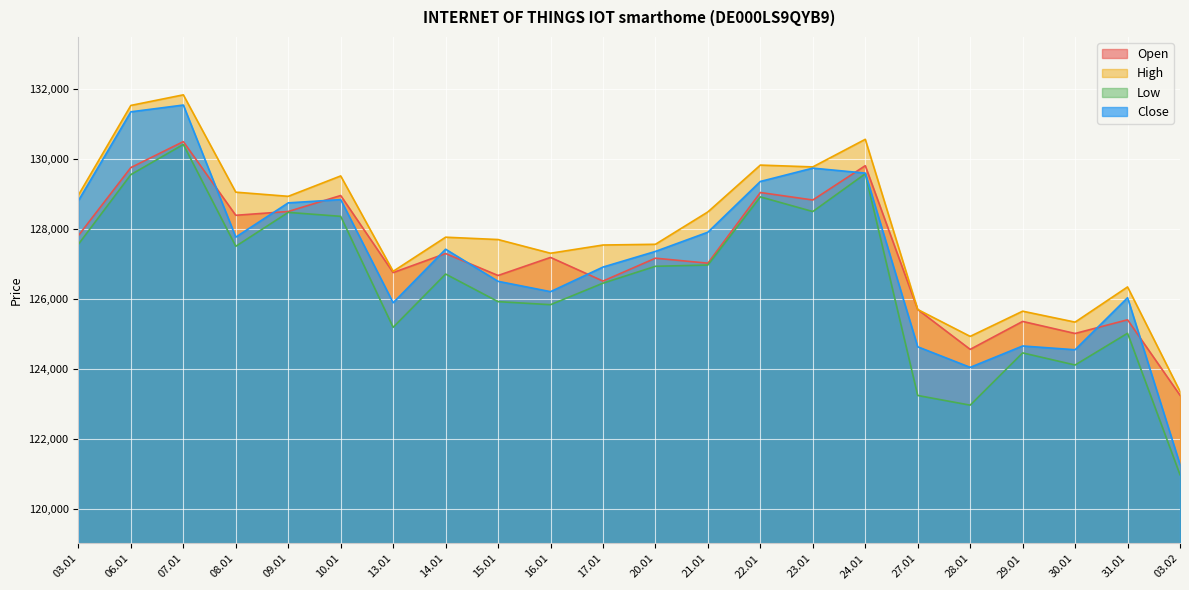

What is the difference between the maximum and minimum values in the Open series?

7260